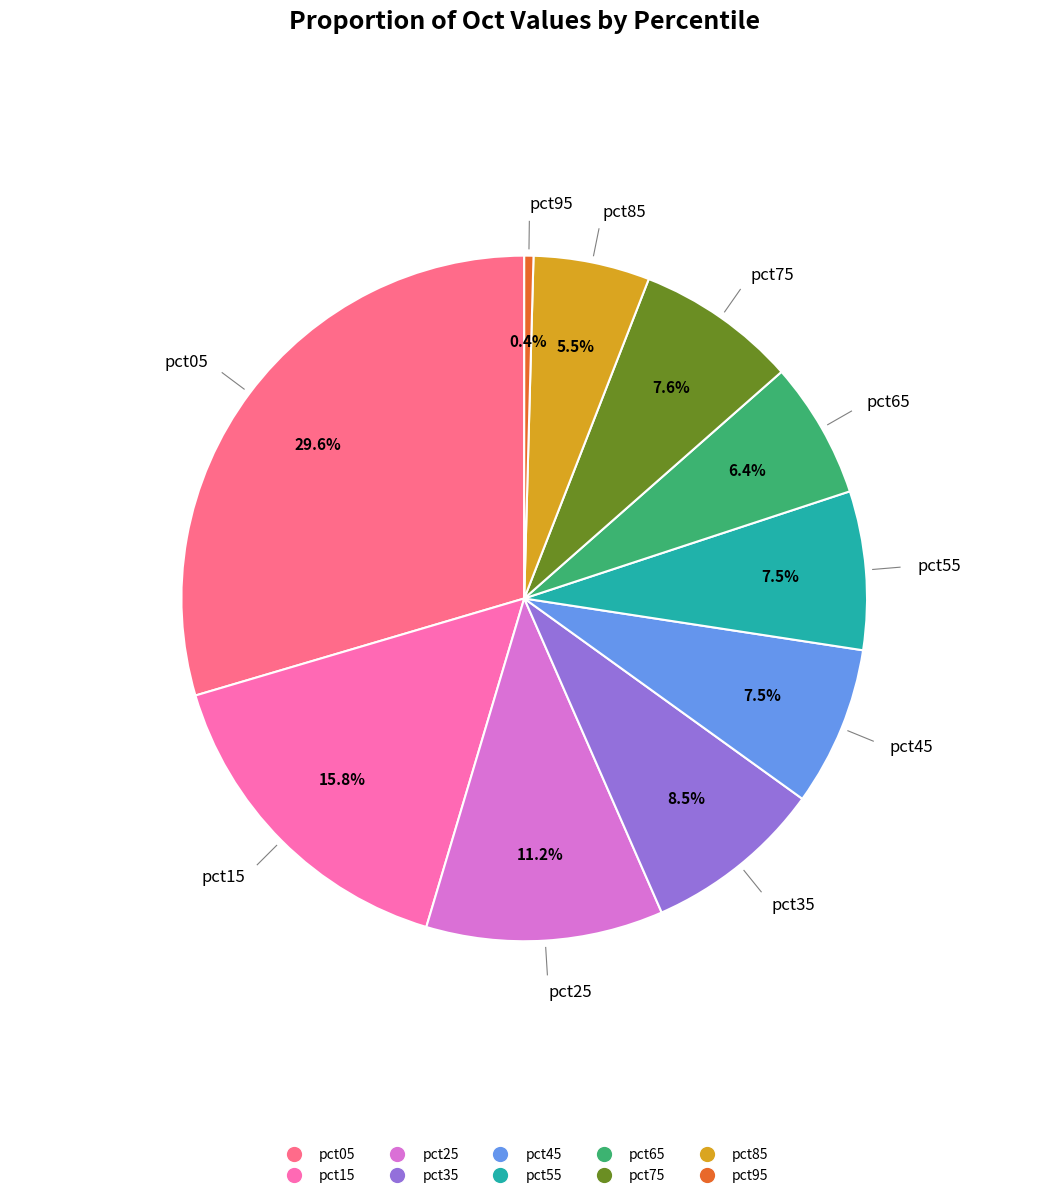

True or false: pct25 accounts for 19% of the total.

False